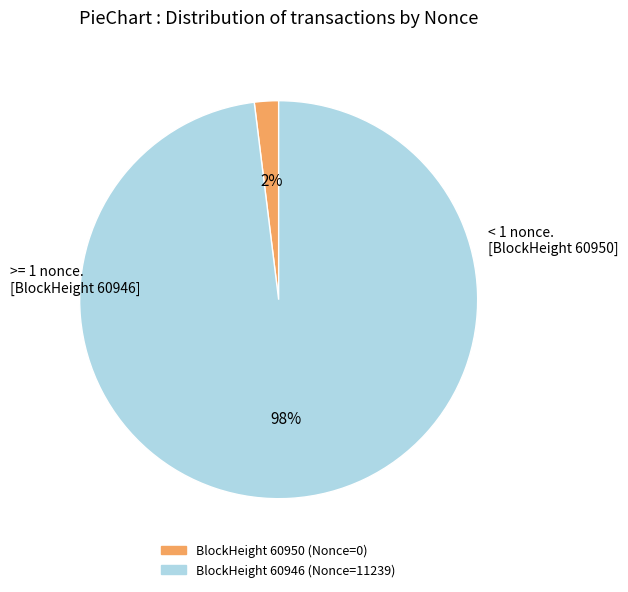

Count the number of slices in the pie.

2